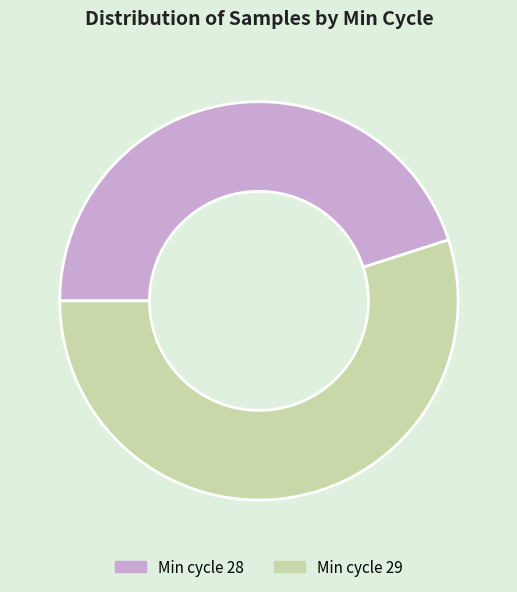

Which category has the smallest portion of the pie?

Min cycle 28